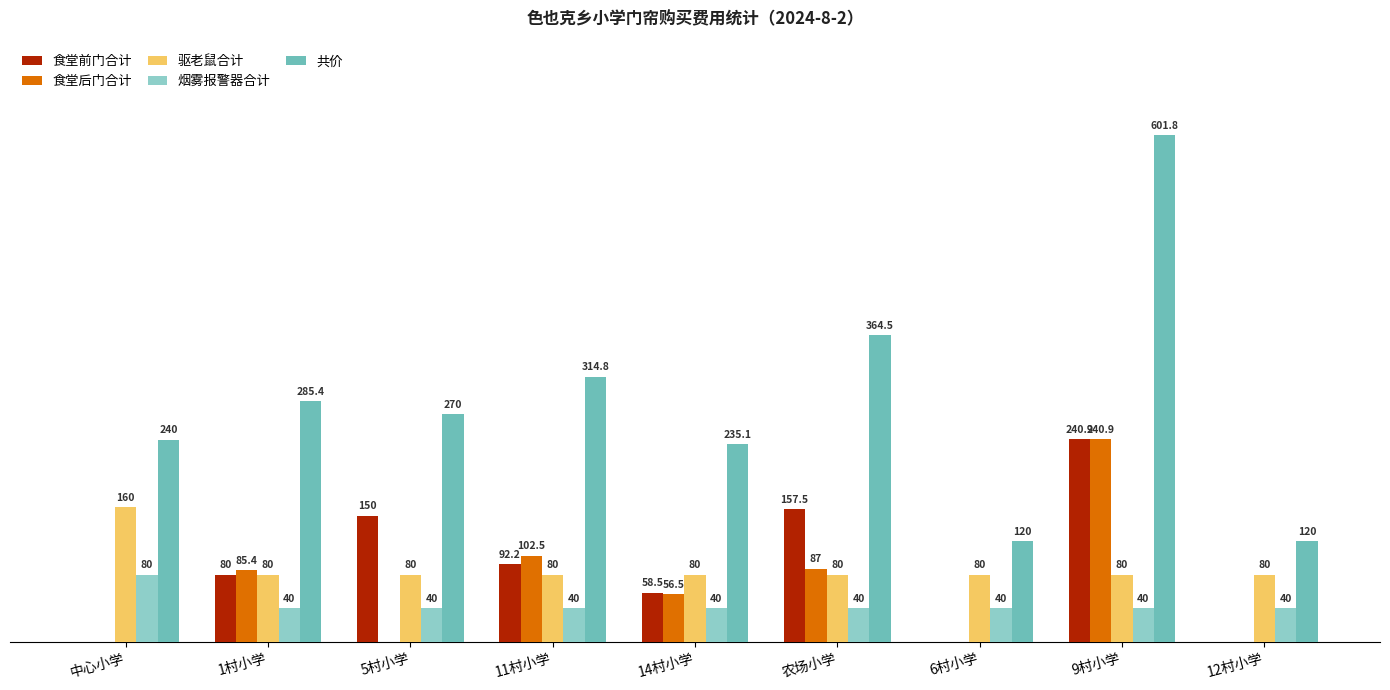

Where is 食堂后门合计 nearest to the value 120?

11村小学